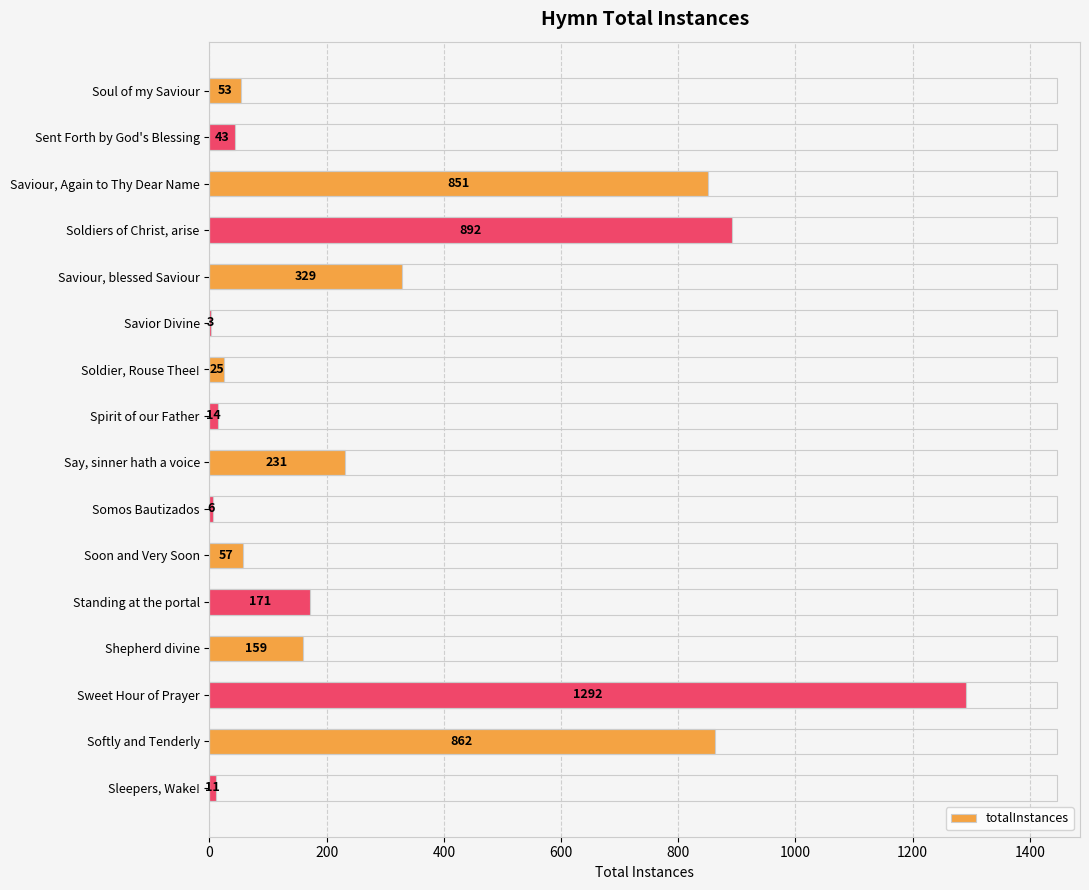

Count the number of categories in the chart.

16